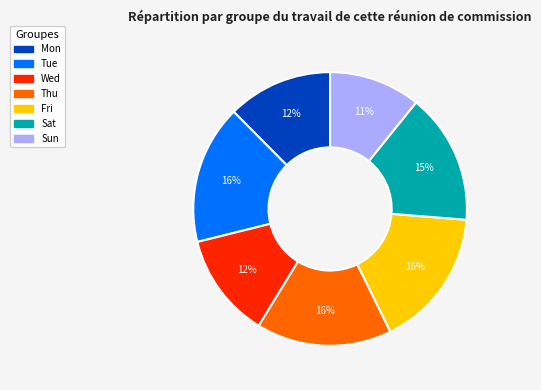

To the nearest percent, what is the average slice percentage?

14%